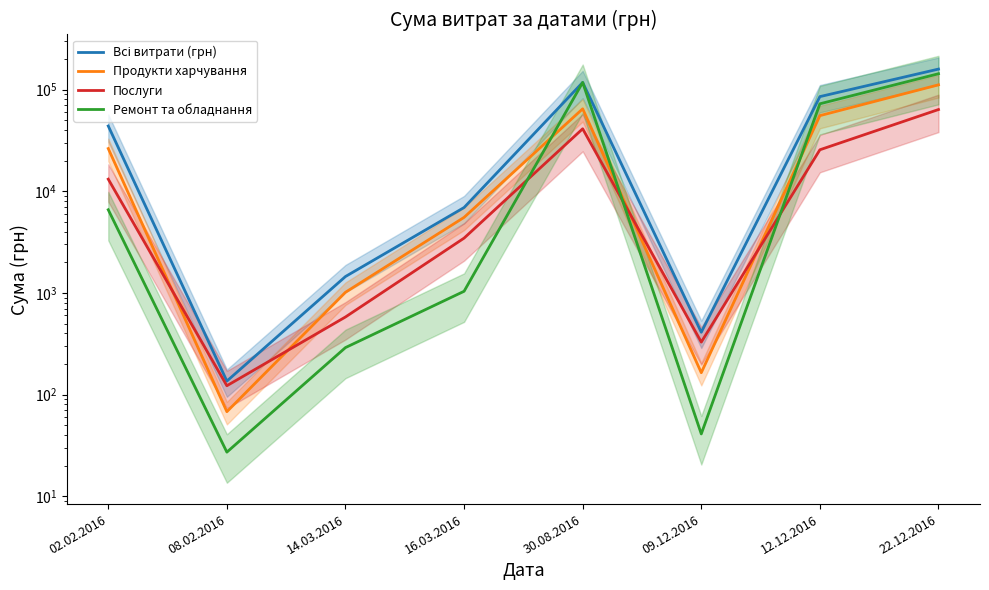

What is the label of the 5th point from the left?

30.08.2016